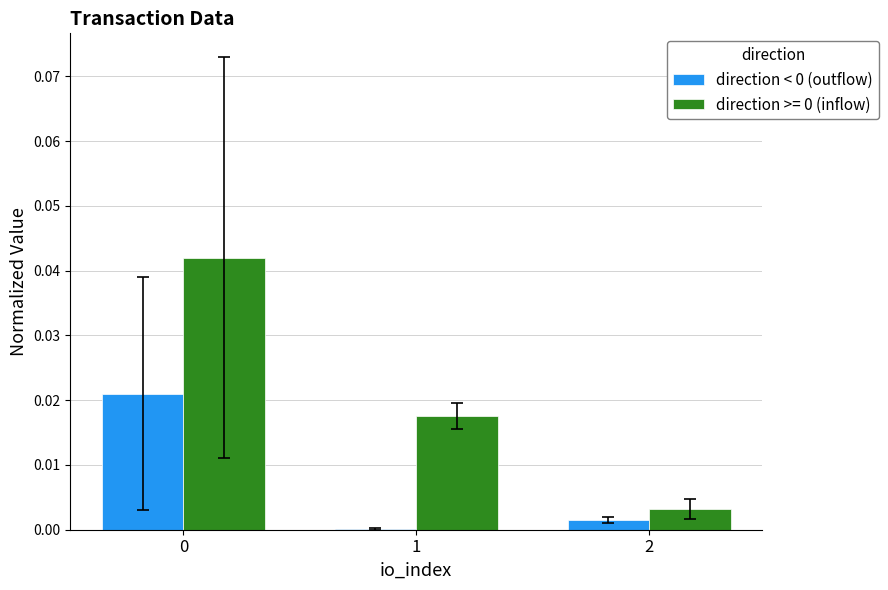

Is it true that direction >= 0 (inflow) equals 0.0 at 2?

True